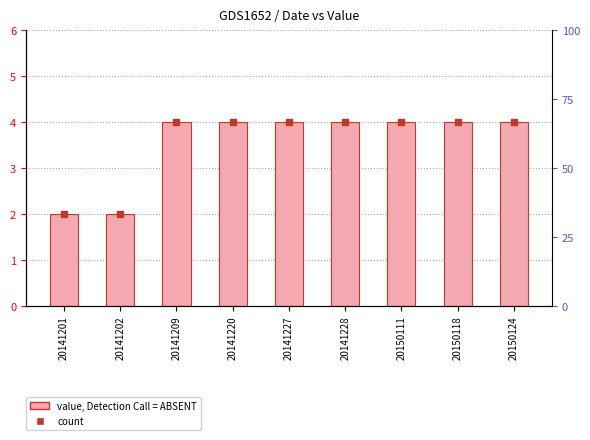

What is the value of the 2nd bar from the left?

2